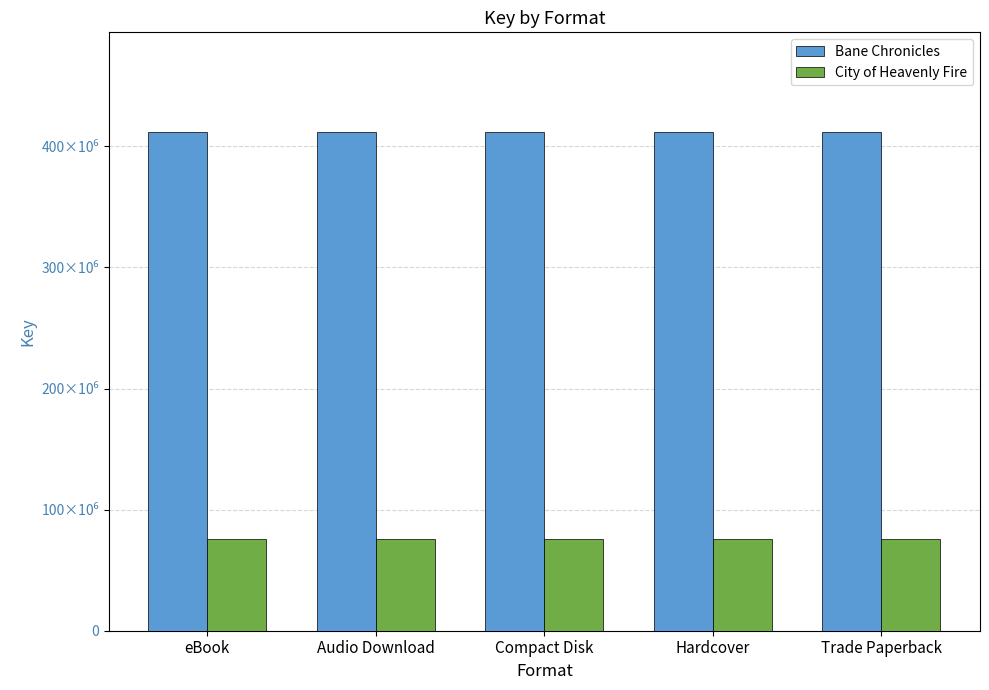

At how many categories does at least one series exceed 406082166?

5